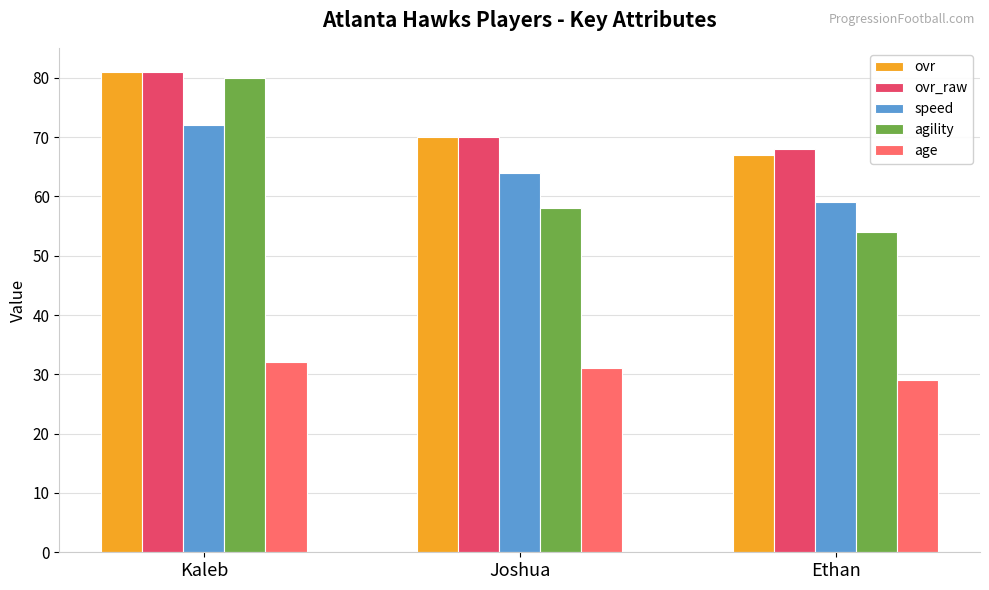

What is the lowest value of the ovr_raw series?

68